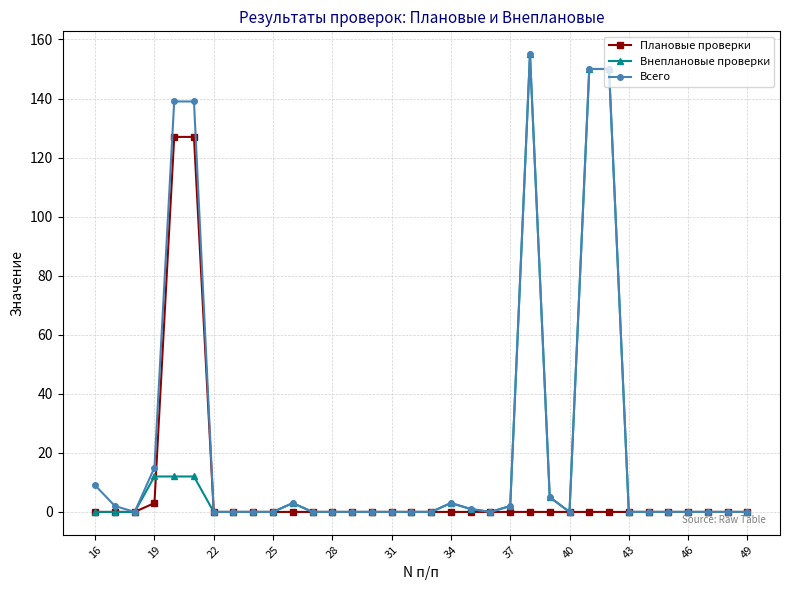

List the series in order of their overall mean, lowest first.

Плановые проверки, Внеплановые проверки, Всего